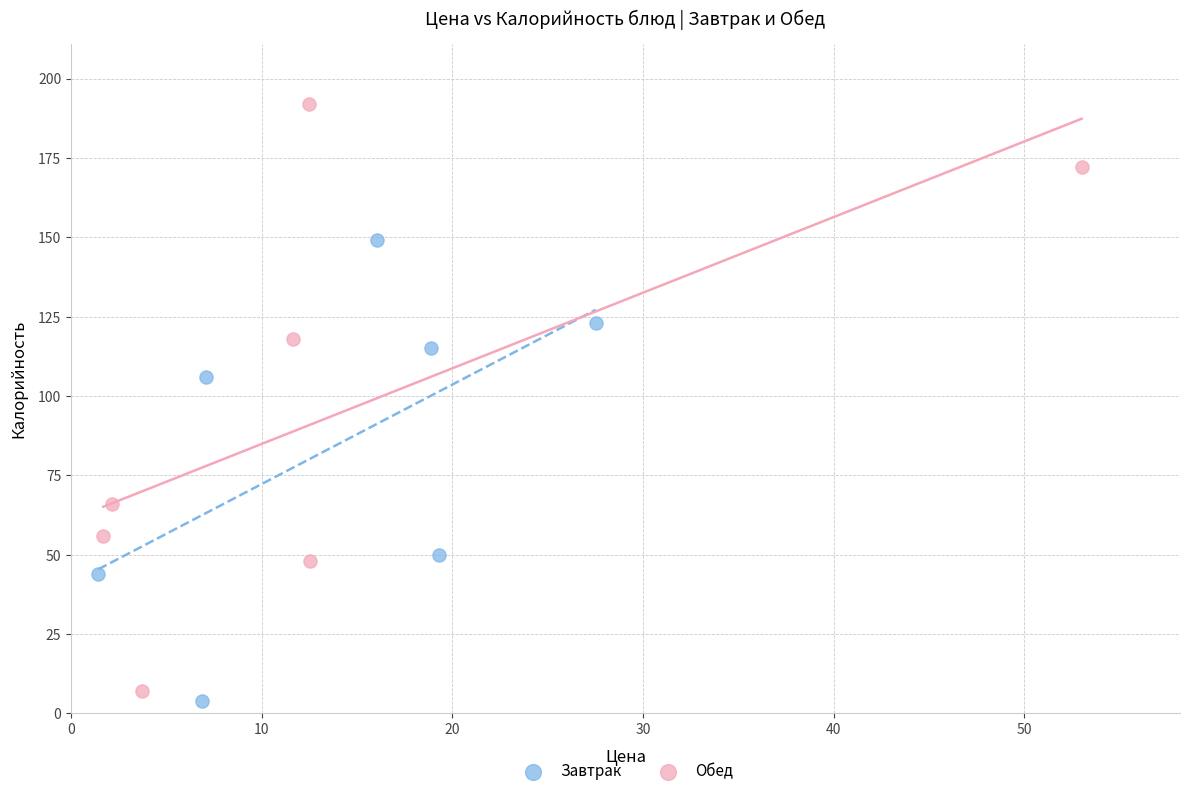

Which series reaches the maximum Y coordinate?

Обед